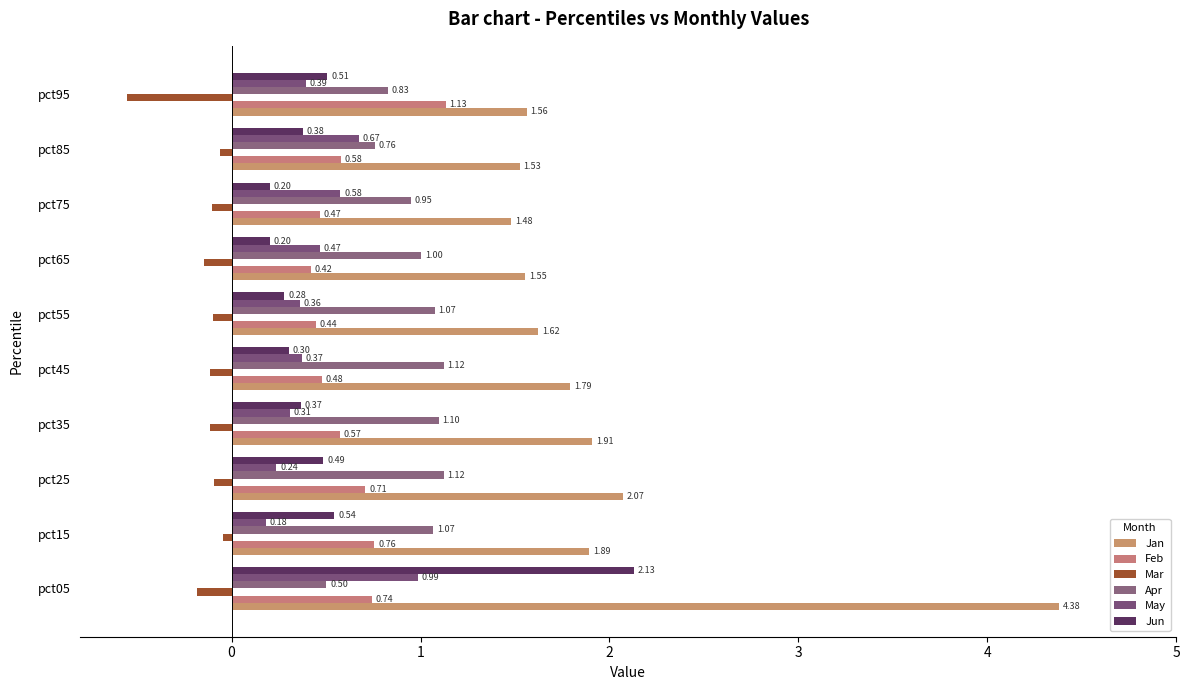

How many data points does each series have?

10